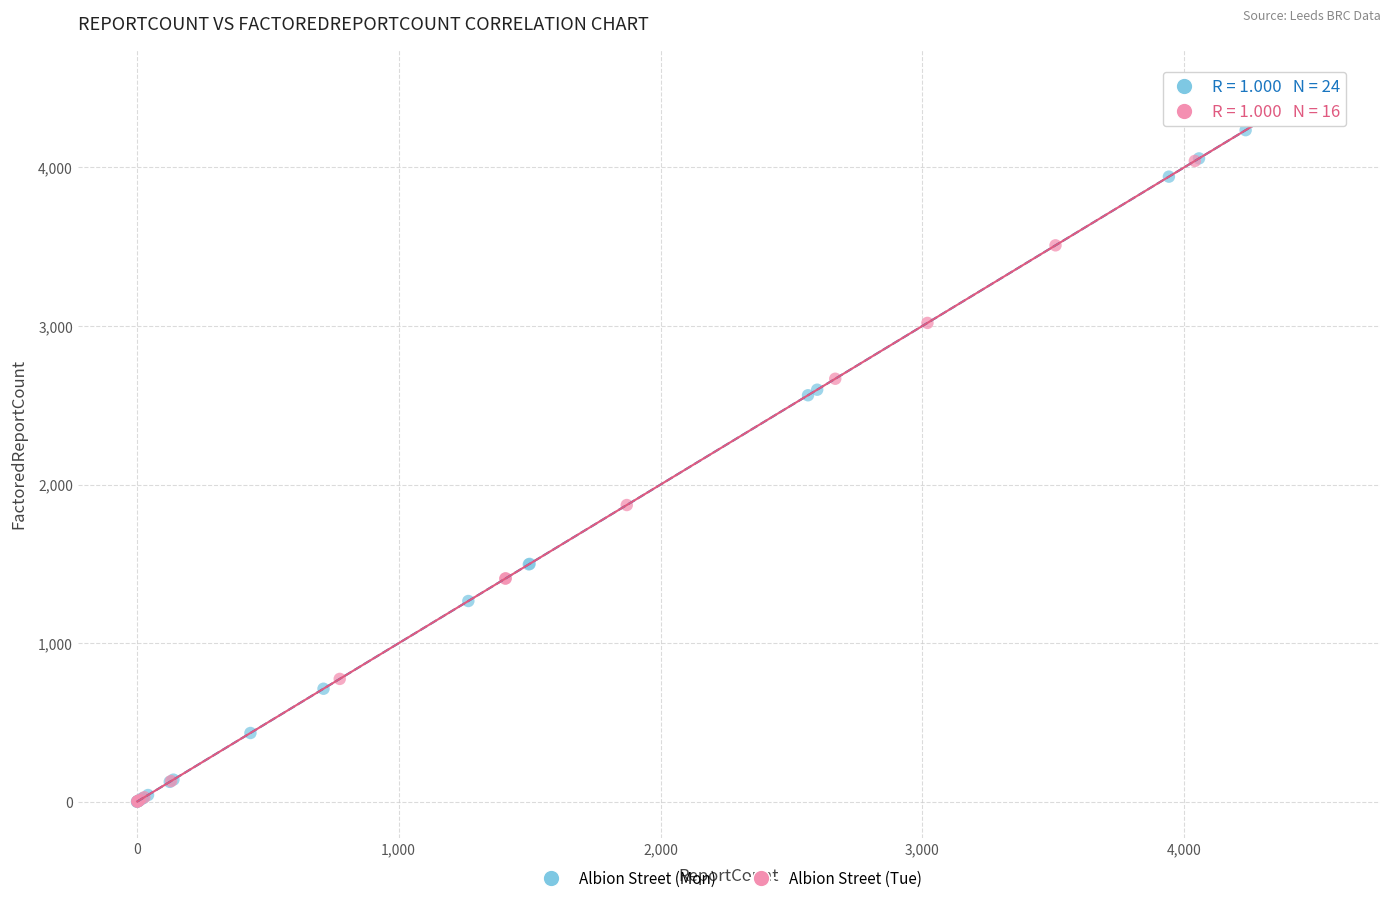

Which series contains the highest Y value?

Albion Street (Mon)